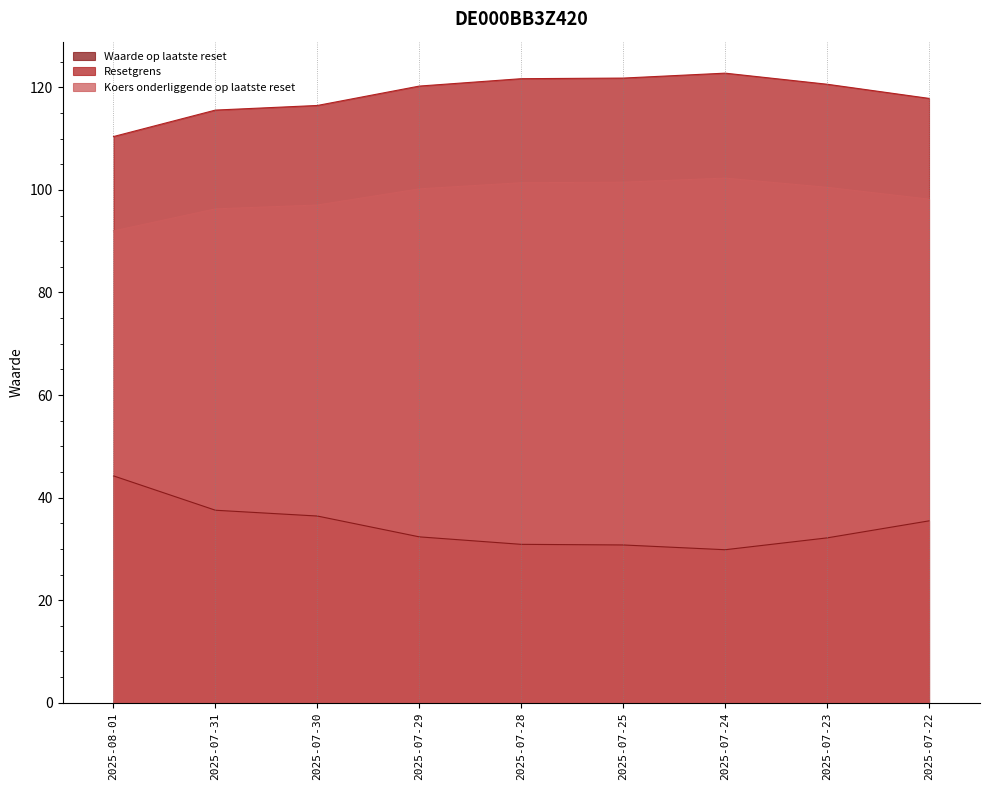

What is the difference between the maximum and second lowest values in the Resetgrens series?

7.2